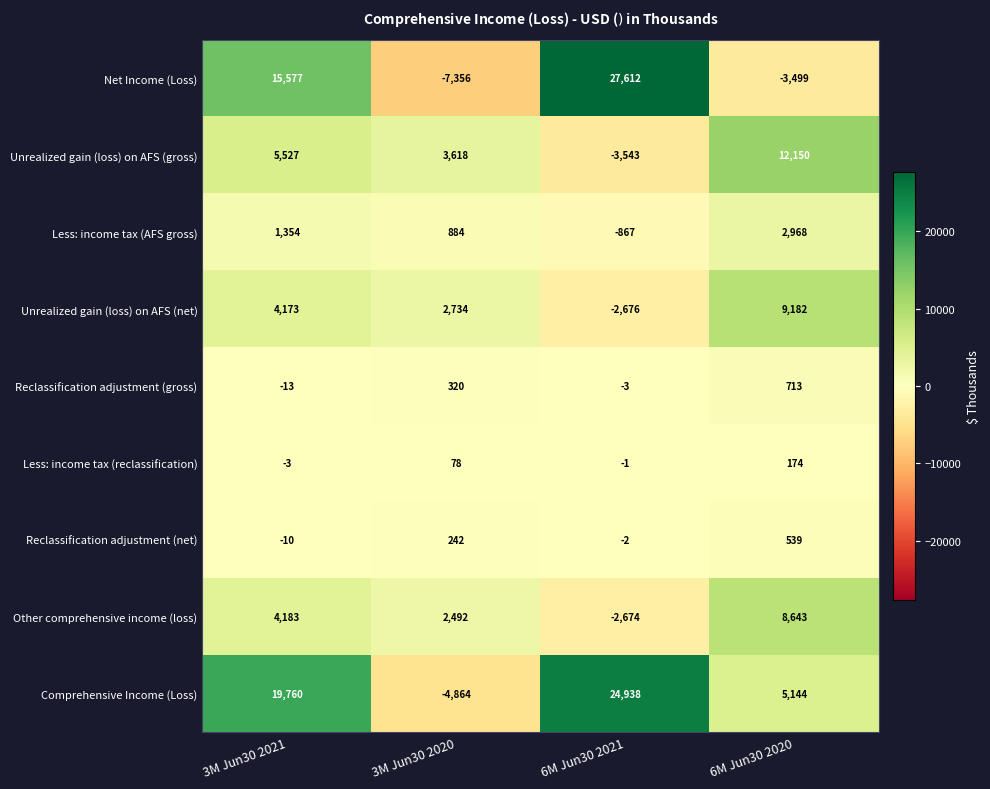

At which category does the chart reach its peak across all series?

6M Jun30 2021